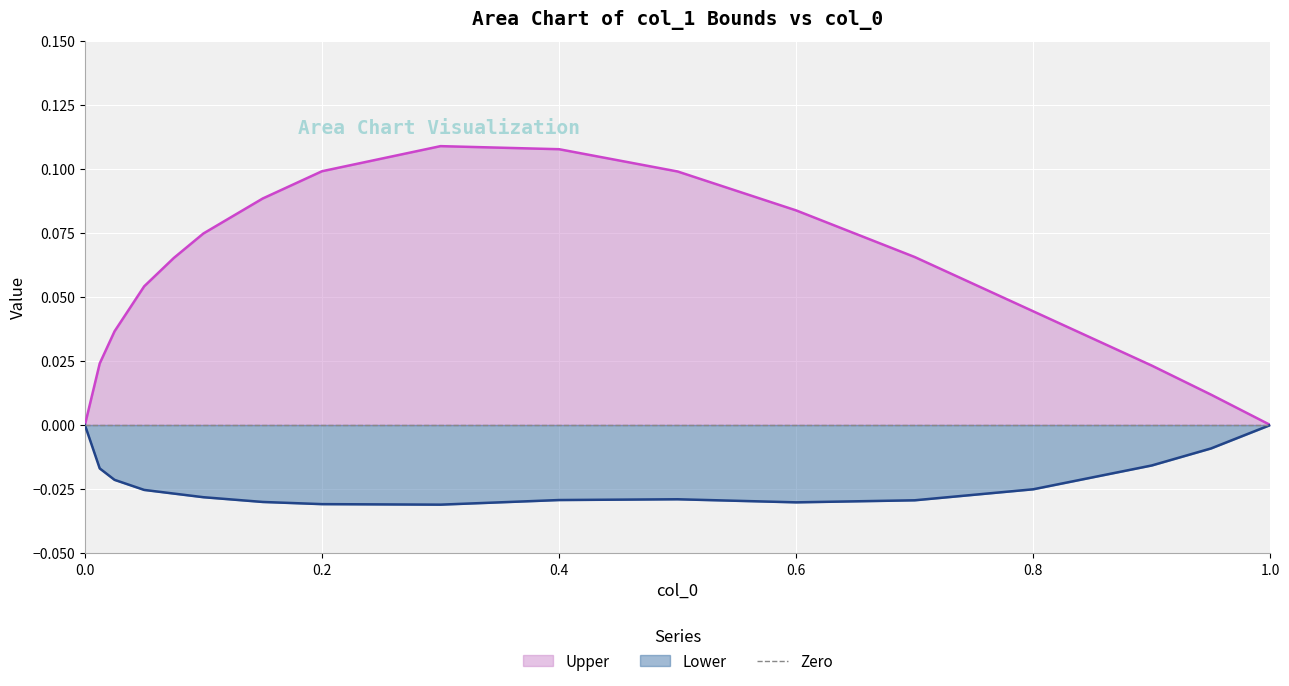

What is the difference between the second highest and minimum values in the Upper series?

0.1